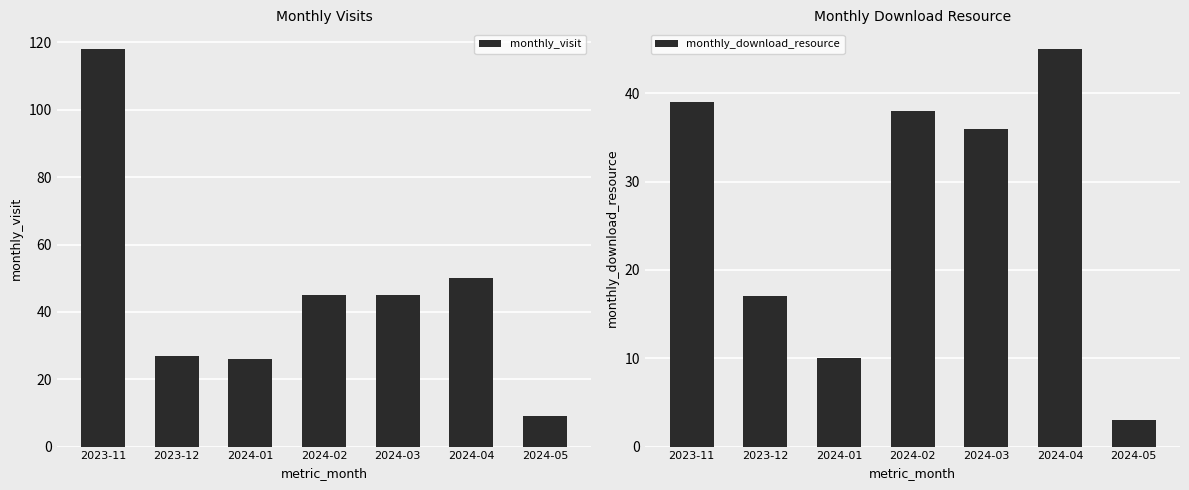

Does the chart contain any negative values?

No